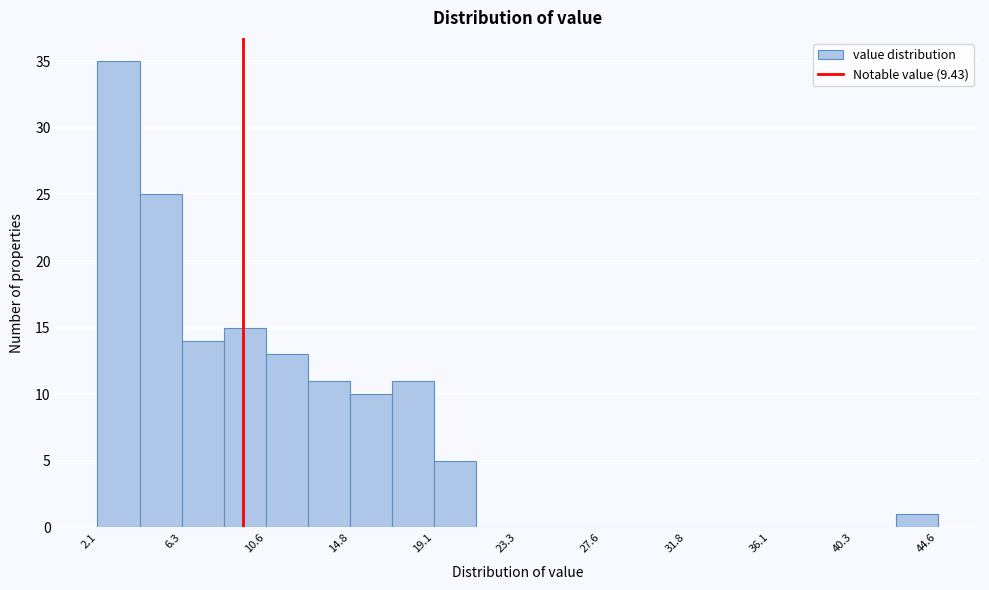

Reading left to right, transcribe this chart: for each bar, give the range it covers on the x-axis and its height. Neither the bar edges nor the heights are printed on the chart, so give them approximately, as read against the axes.

2.0 to 4.0: 35
4.0 to 6.5: 25
6.5 to 8.5: 14
8.5 to 10.5: 15
10.5 to 12.5: 13
12.5 to 15.0: 11
15.0 to 17.0: 10
17.0 to 19.0: 11
19.0 to 21.0: 5
21.0 to 23.5: 0
23.5 to 25.5: 0
25.5 to 27.5: 0
27.5 to 29.5: 0
29.5 to 32.0: 0
32.0 to 34.0: 0
34.0 to 36.0: 0
36.0 to 38.0: 0
38.0 to 40.5: 0
40.5 to 42.5: 0
42.5 to 44.5: 1